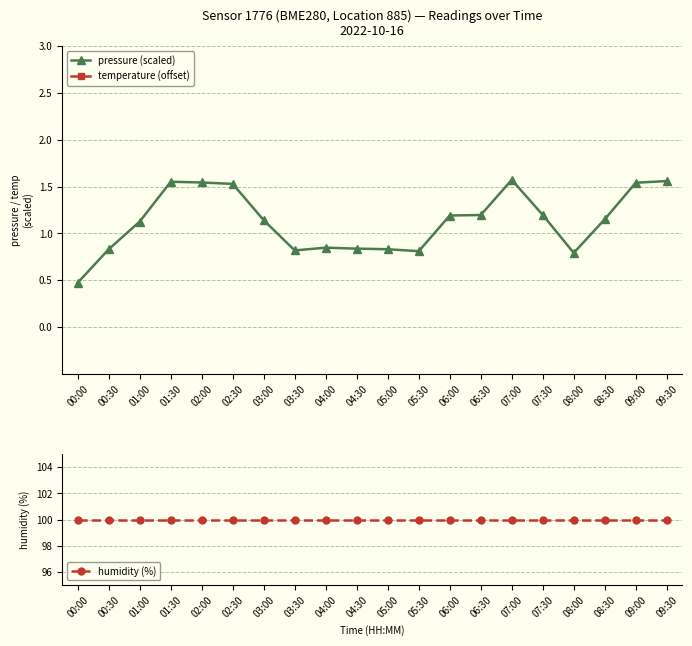

What is the difference between the maximum and minimum values in the temperature (offset) series?

0.4